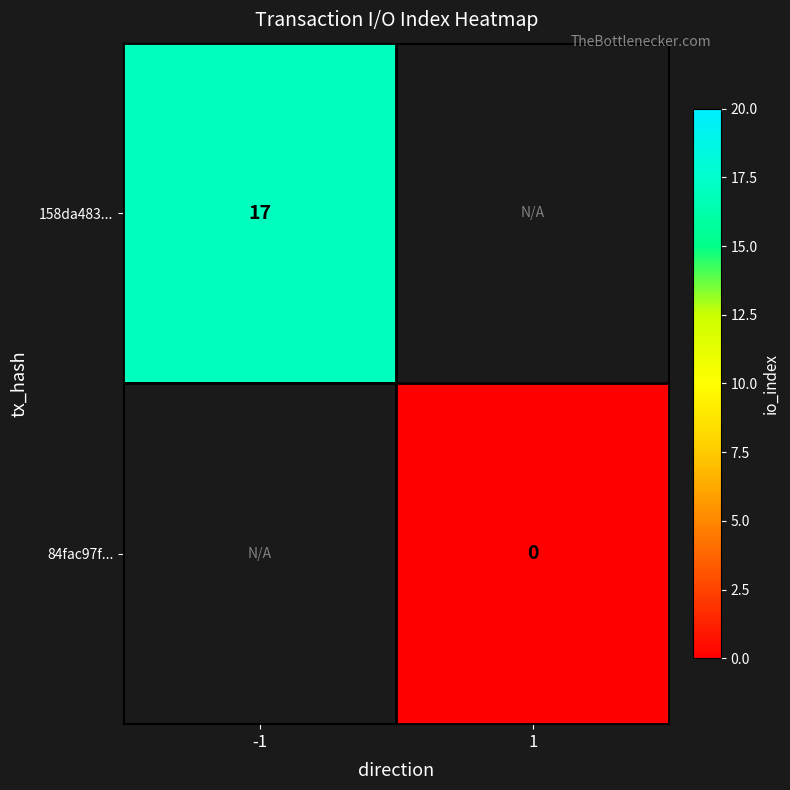

Rank the series by their average value, from highest to lowest.

158da483..., 84fac97f...